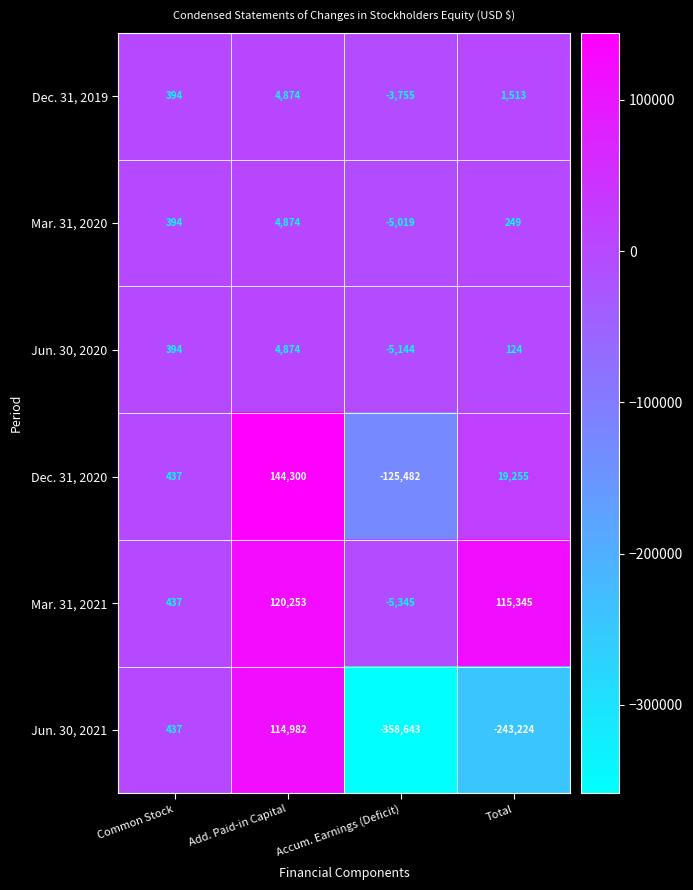

What is the greatest value displayed?

144300